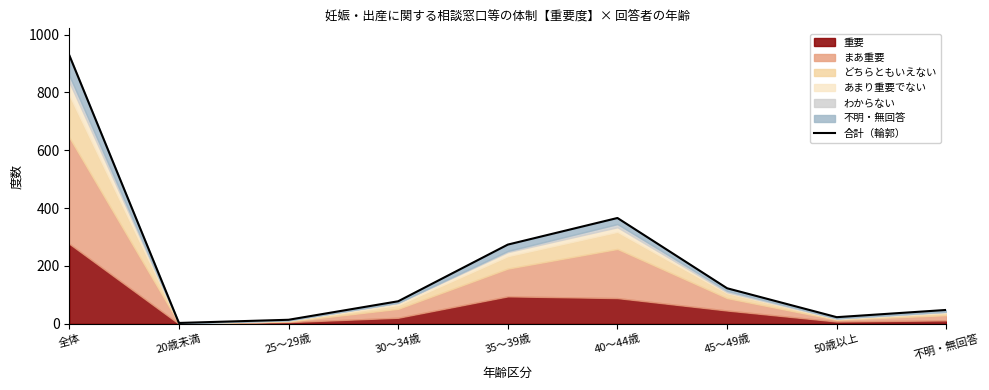

Reading left to right, transcribe all the data shown in this chart.

全体=929	20歳未満=3	25～29歳=14	30～34歳=78	35～39歳=274	40～44歳=366	45～49歳=123	50歳以上=23	不明・無回答=48